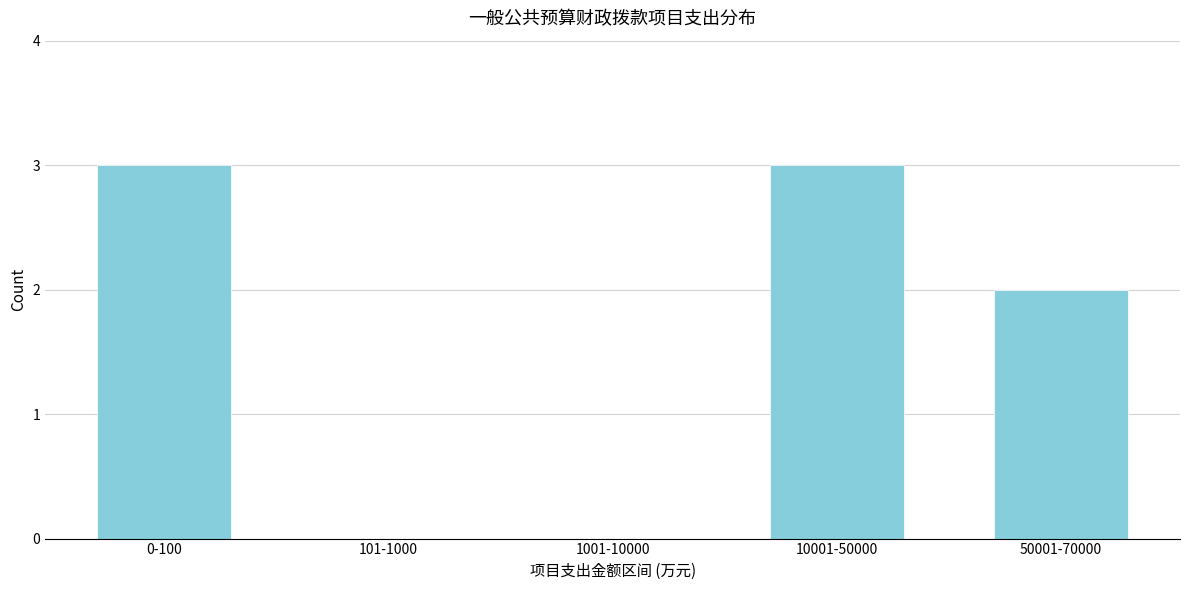

Reading left to right, extract all data points from this chart.

0-100=3	101-1000=0	1001-10000=0	10001-50000=3	50001-70000=2